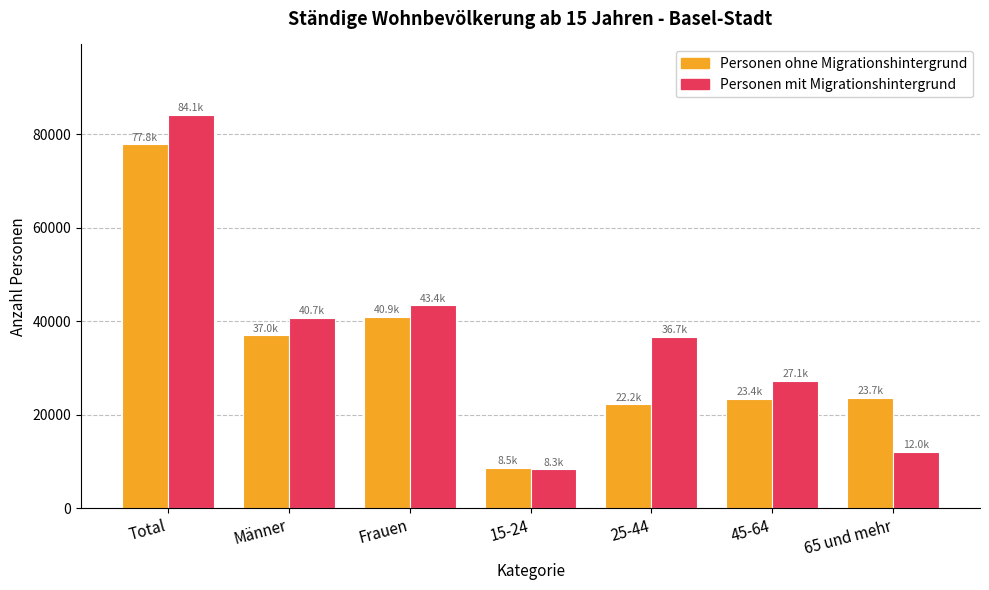

What is the sum of the Personen mit Migrationshintergrund values at 25-44 and 15-24?

44953.8